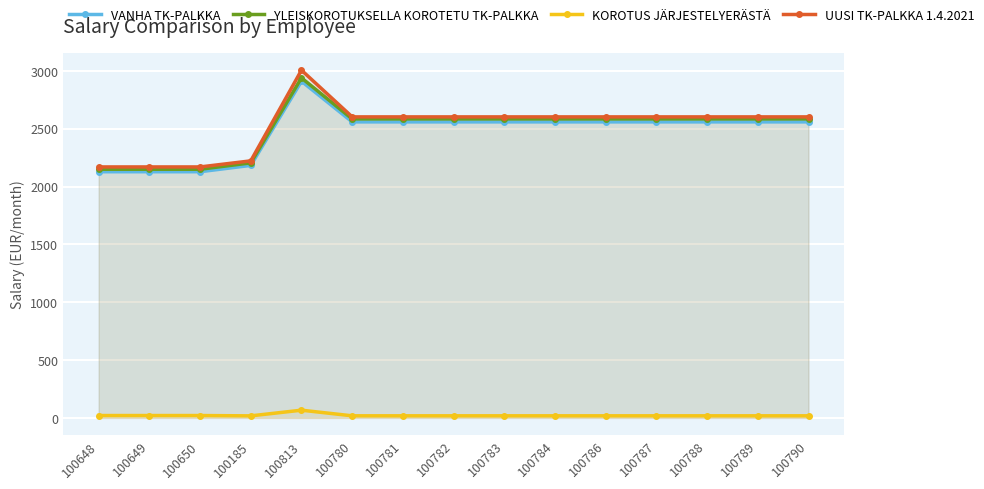

True or false: UUSI TK-PALKKA 1.4.2021 and KOROTUS JÄRJESTELYERÄSTÄ cross at least once.

False